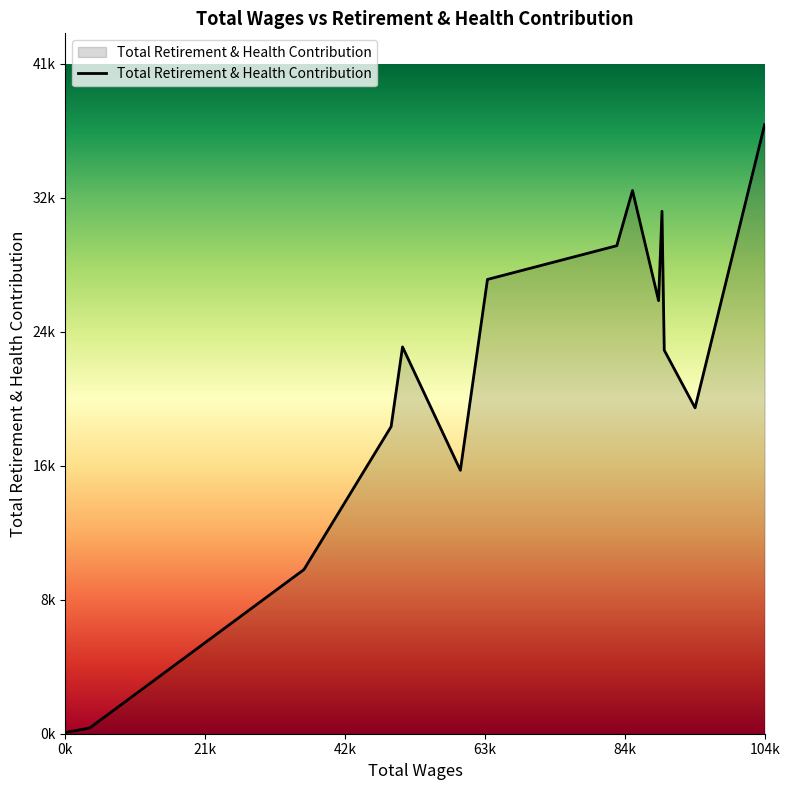

Does the chart have visible grid lines?

No